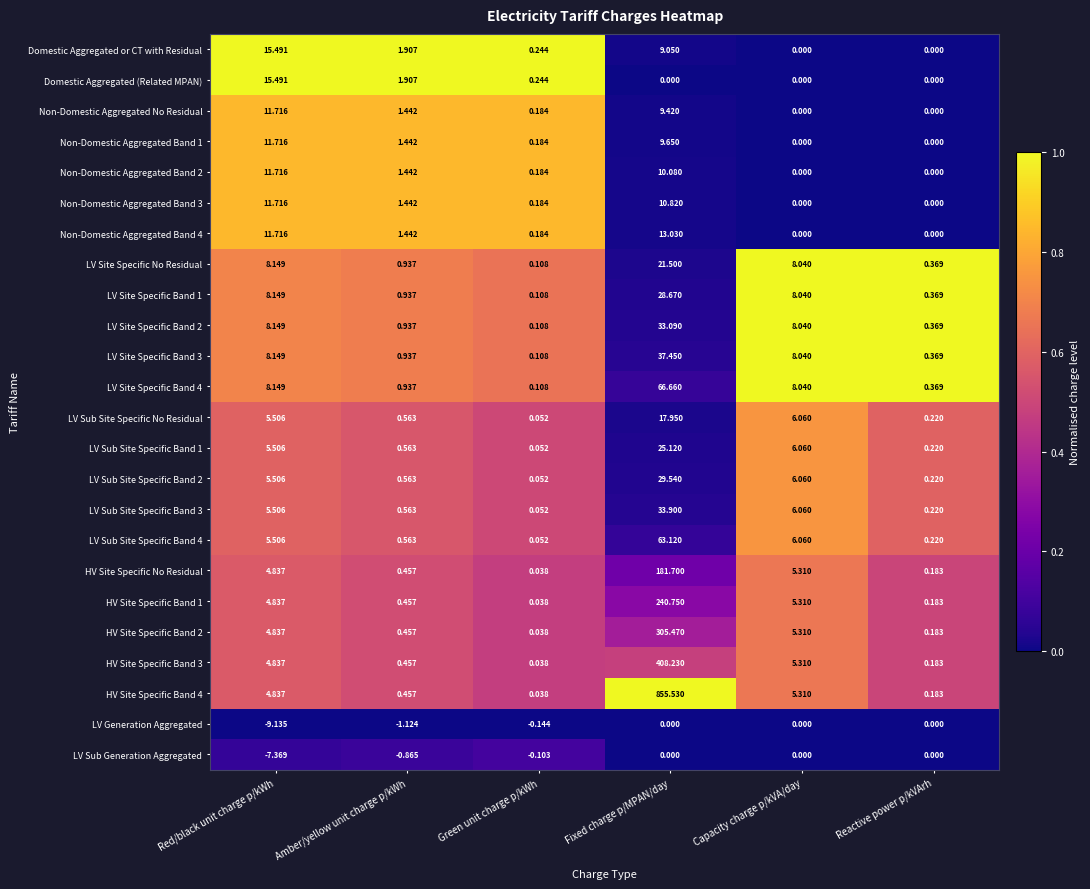

Which category has the highest value across all series?

Fixed charge p/MPAN/day